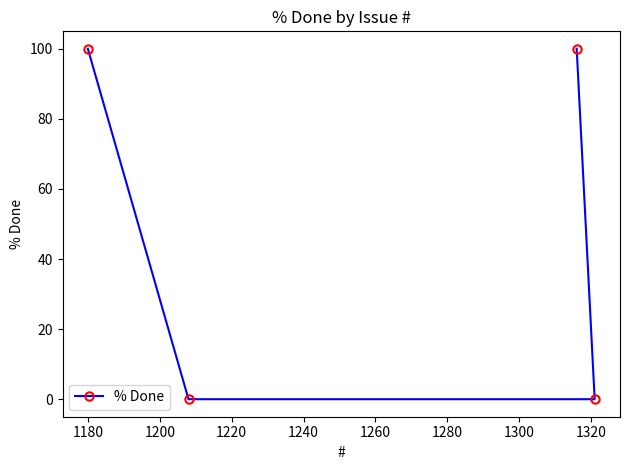

What is the maximum value shown in the chart?

100